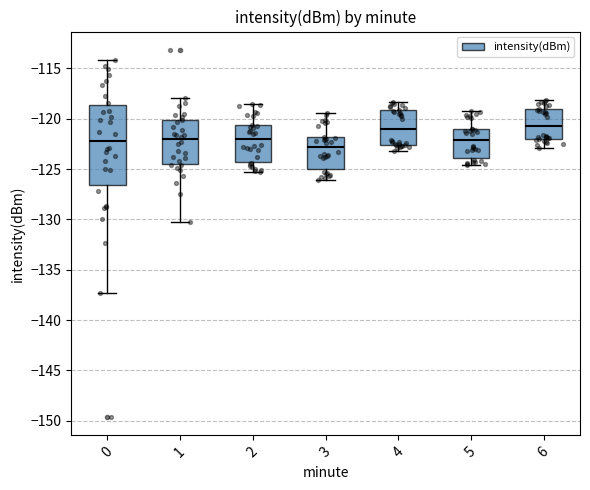

Reading left to right, transcribe this box plot: for each box, give where its median line is, the range the box spans, and where its two whiskers end, as read against the y-axis. The values are not printed on the chart, so give them approximately, as read against the axis.

0: median -122.0, box -126.5 to -118.5, whiskers -137.5 to -114.0
1: median -122.0, box -124.5 to -120.0, whiskers -130.0 to -118.0
2: median -122.0, box -124.0 to -120.5, whiskers -125.5 to -118.5
3: median -123.0, box -125.0 to -122.0, whiskers -126.0 to -119.5
4: median -121.0, box -122.5 to -119.0, whiskers -123.0 to -118.5
5: median -122.0, box -124.0 to -121.0, whiskers -124.5 to -119.0
6: median -120.5, box -122.0 to -119.0, whiskers -123.0 to -118.0